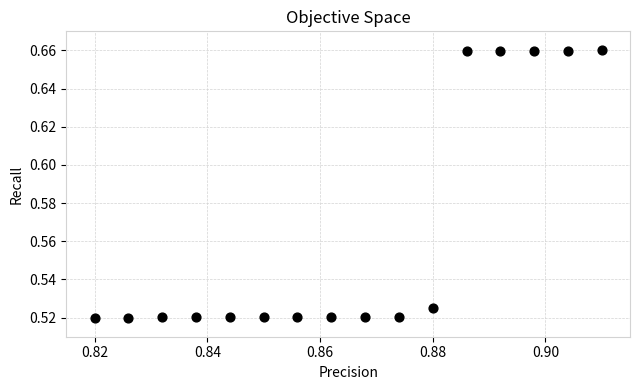

How many data points are displayed?

16